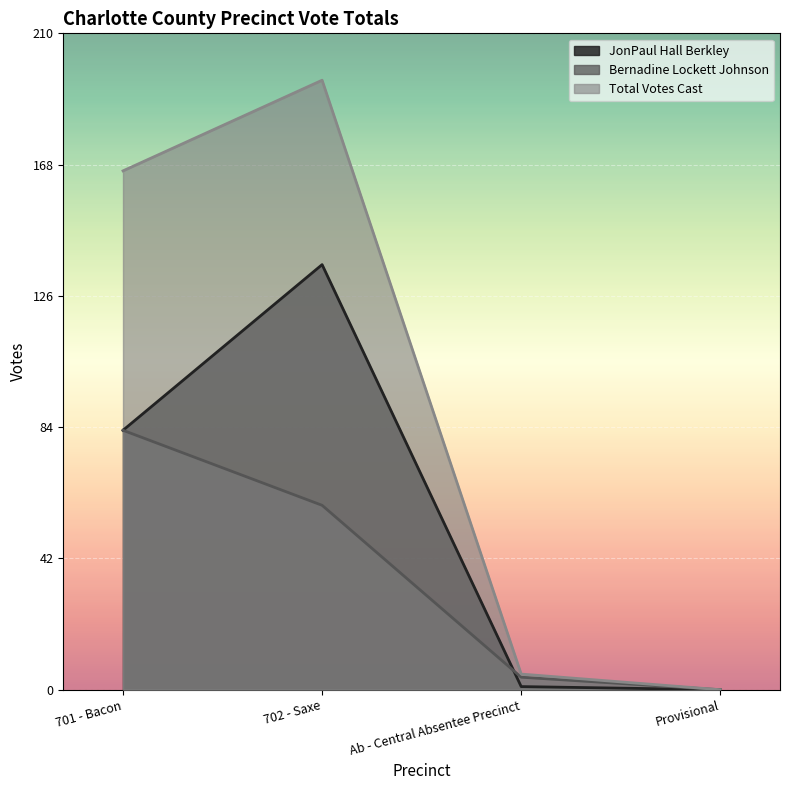

Rank the series at 701 - Bacon from lowest to highest value.

JonPaul Hall Berkley, Bernadine Lockett Johnson, Total Votes Cast